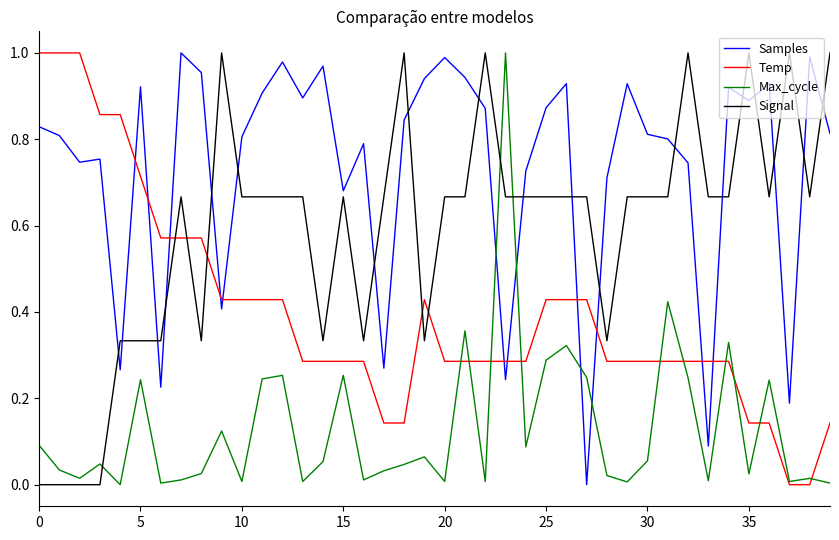

True or false: Signal and Max_cycle intersect in this chart.

True